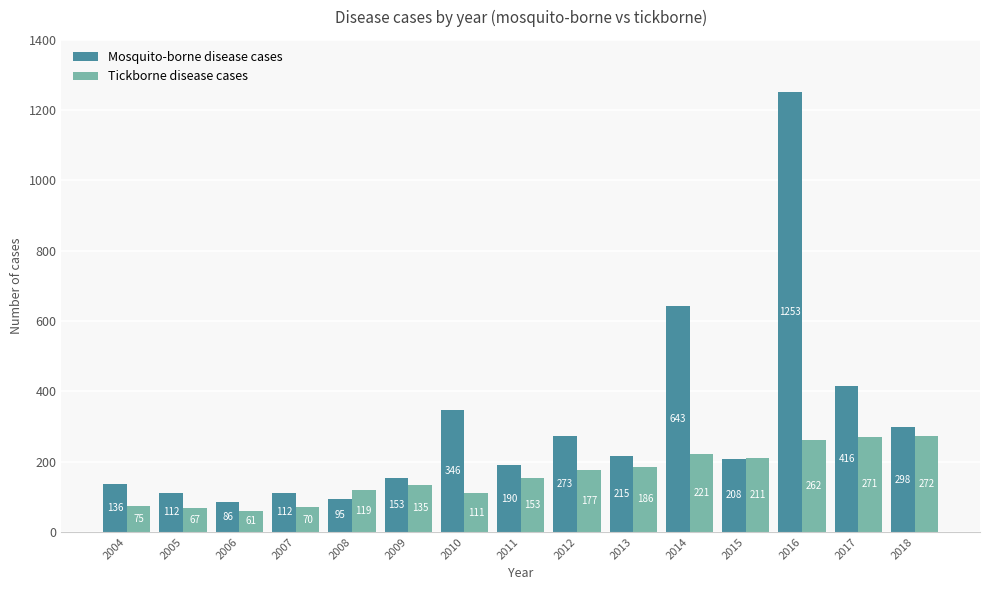

Reading left to right, list all the values displayed in this chart.

Mosquito-borne disease cases: 136	112	86	112	95	153	346	190	273	215	643	208	1253	416	298
Tickborne disease cases: 75	67	61	70	119	135	111	153	177	186	221	211	262	271	272